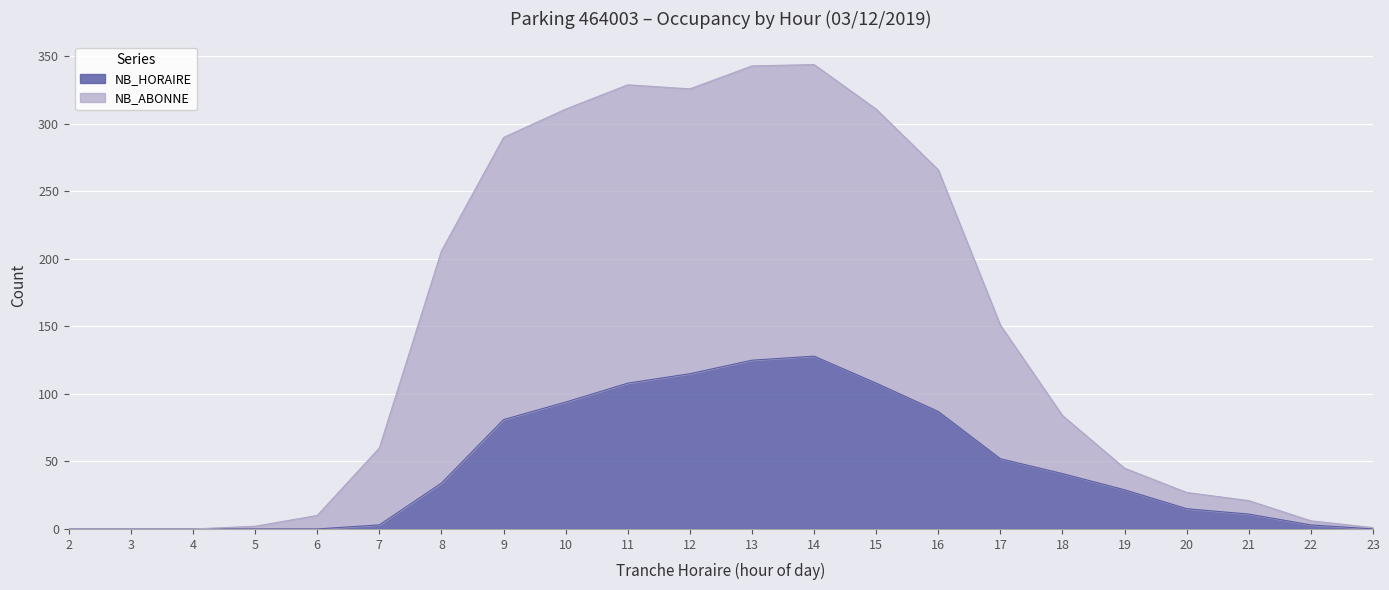

How many lines are shown in the chart?

2